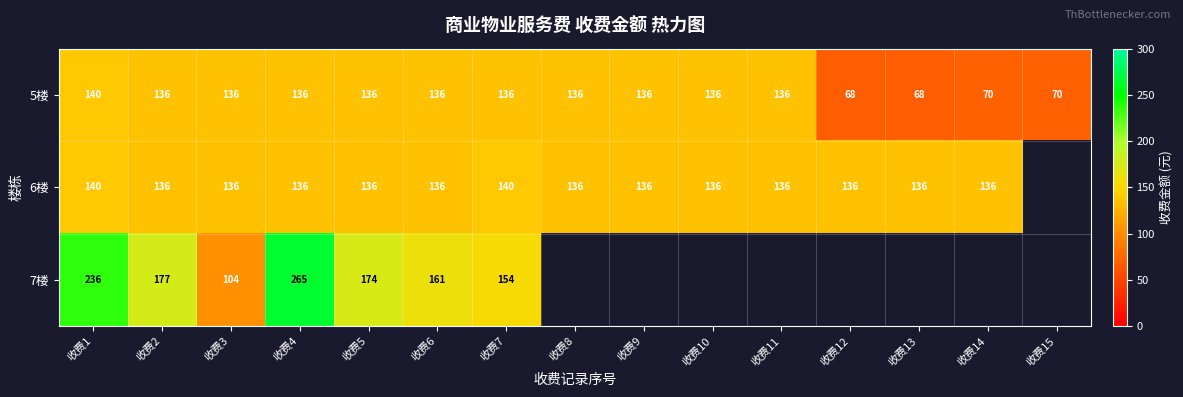

What is the sum of all 5楼 values?

1776.0